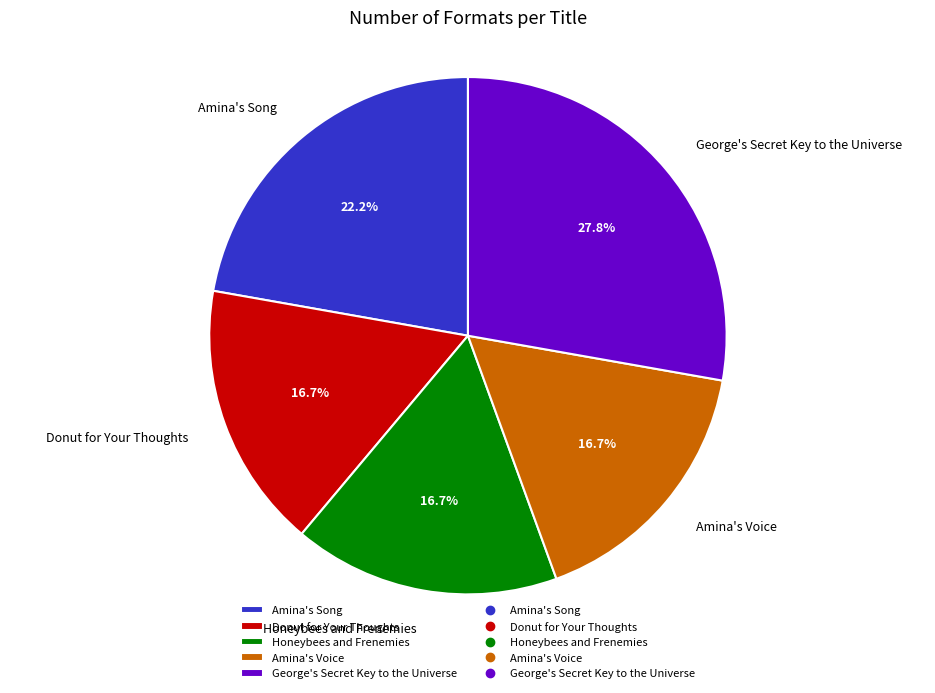

Is there a majority slice in this chart?

No